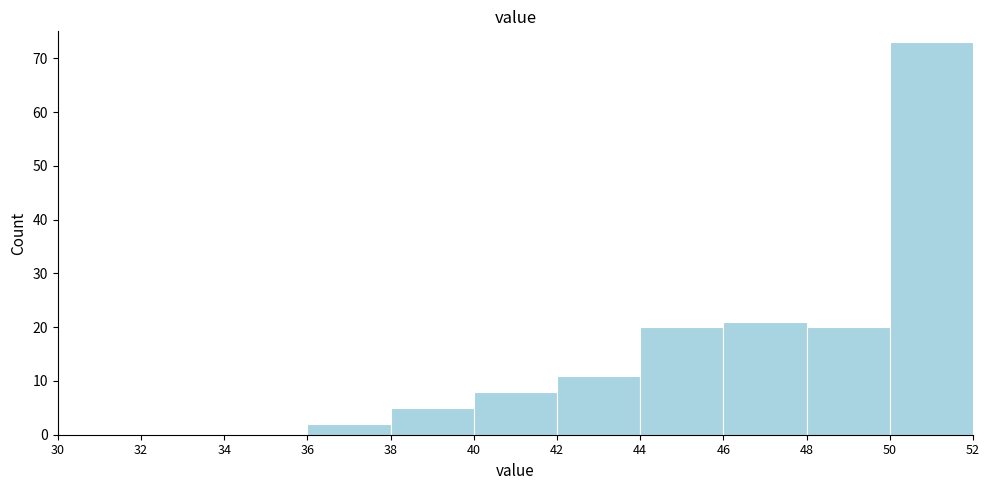

Reading left to right, list every bar in this chart as the range it spans on the x-axis followed by its height. The values are not printed on the chart, so give them approximately, as read against the axis.

30 to 32: 0
32 to 34: 0
34 to 36: 0
36 to 38: 2
38 to 40: 5
40 to 42: 8
42 to 44: 11
44 to 46: 20
46 to 48: 21
48 to 50: 20
50 to 52: 73